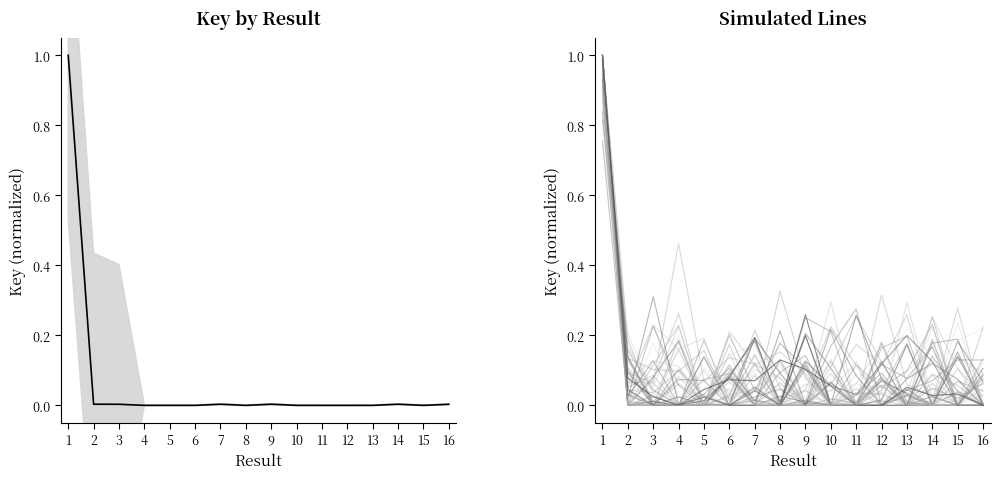

Which has a higher value, 4 or 7?

7